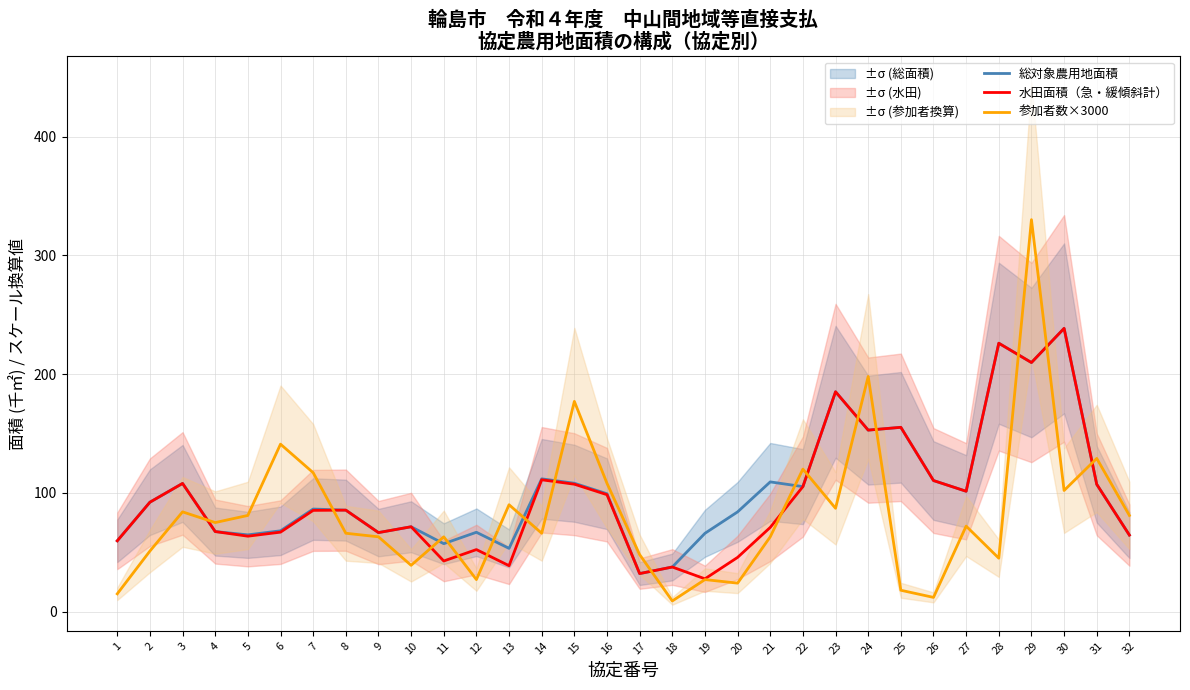

Which series has the largest range (max minus min)?

参加者数×3000